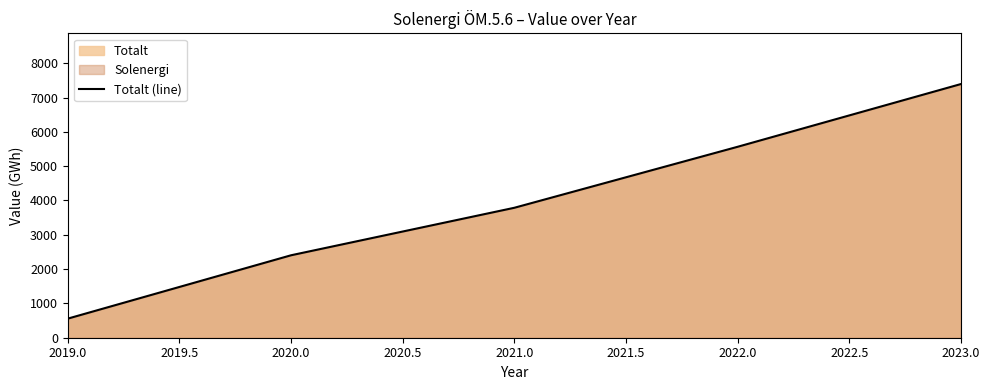

What is the maximum value shown in the chart?

7392